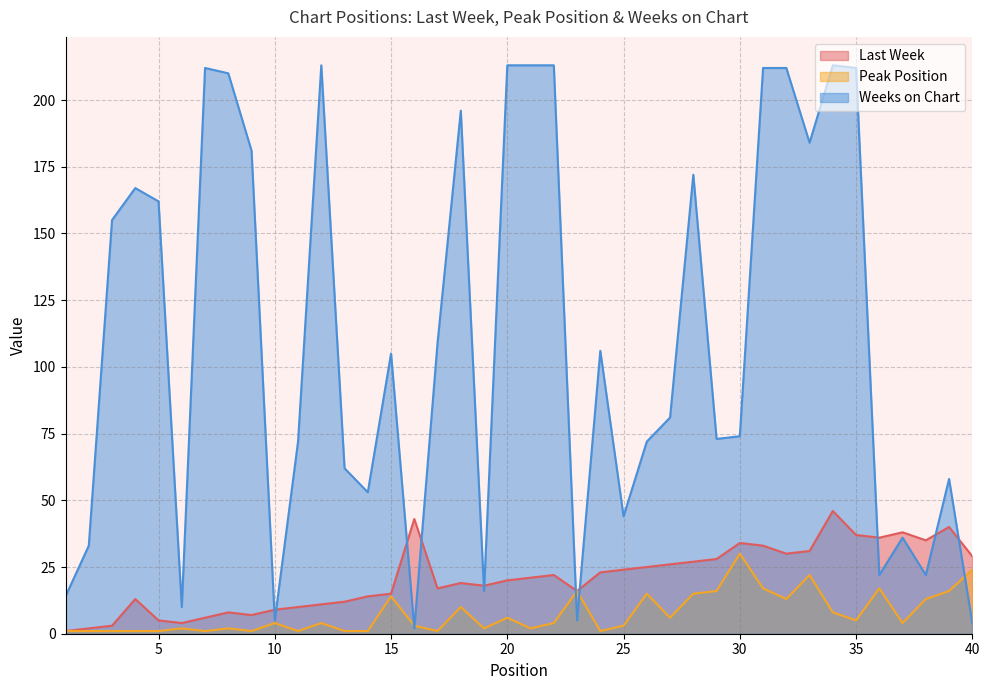

True or false: Peak Position has more than 2 points higher than both neighbors.

True